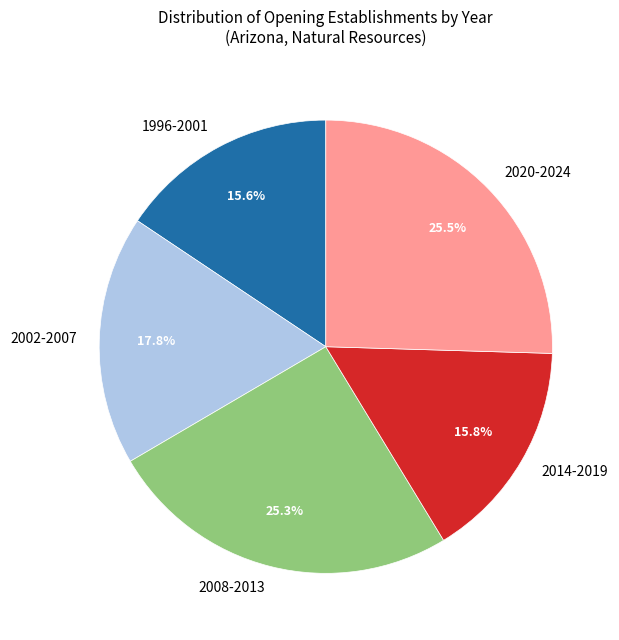

Combined, do 2008-2013 and 2014-2019 account for over 50%?

No